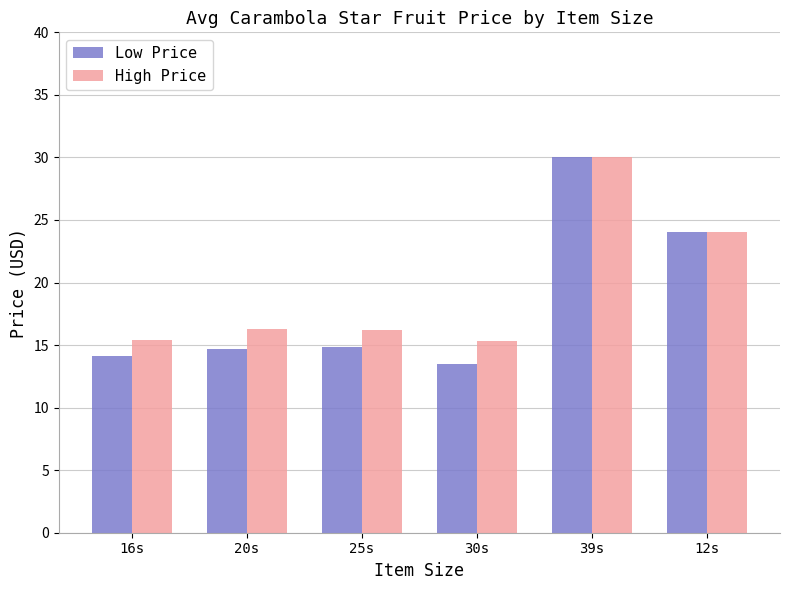

What is the minimum value for High Price?

15.3